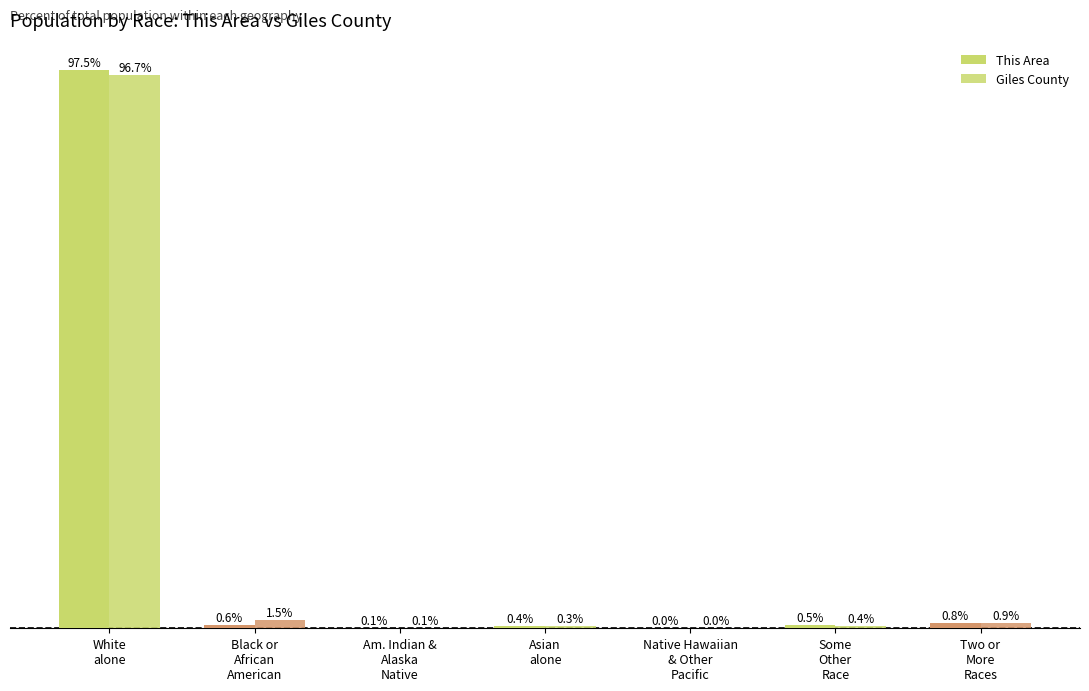

What is the value of the Giles County bar at the 1st from the left?

96.7